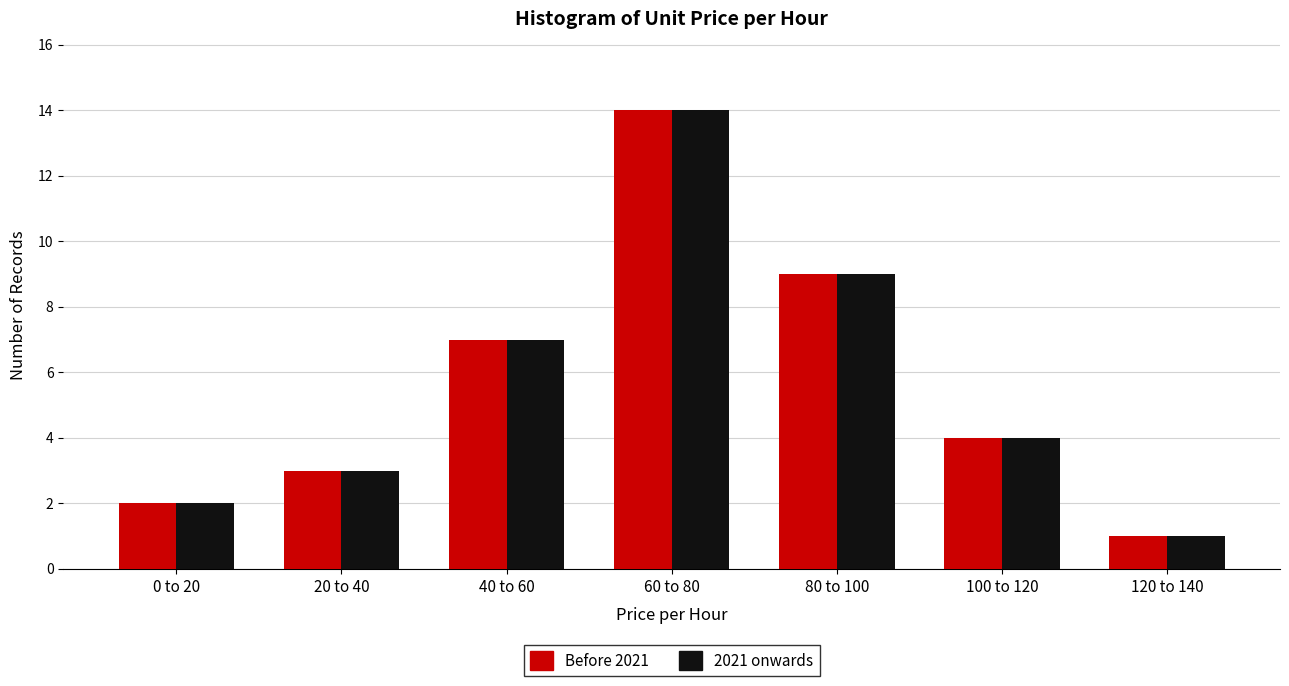

Reading left to right, extract all data points from this chart.

Before 2021: 2	3	7	14	9	4	1
2021 onwards: 2	3	7	14	9	4	1